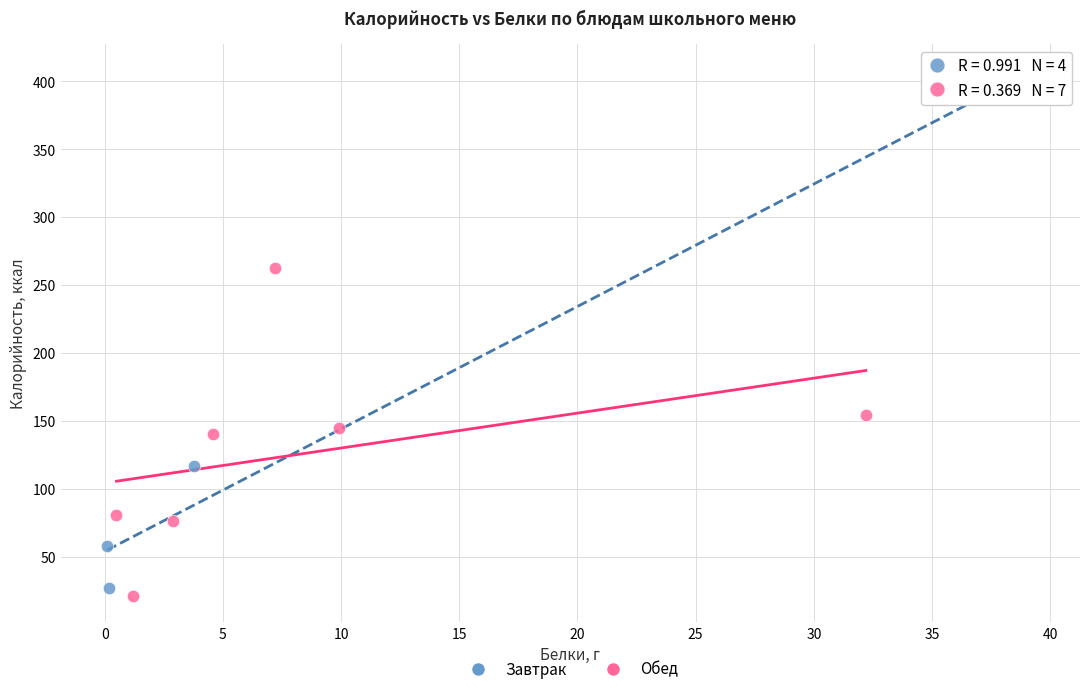

What are all the series names shown in the legend?

Завтрак, Обед